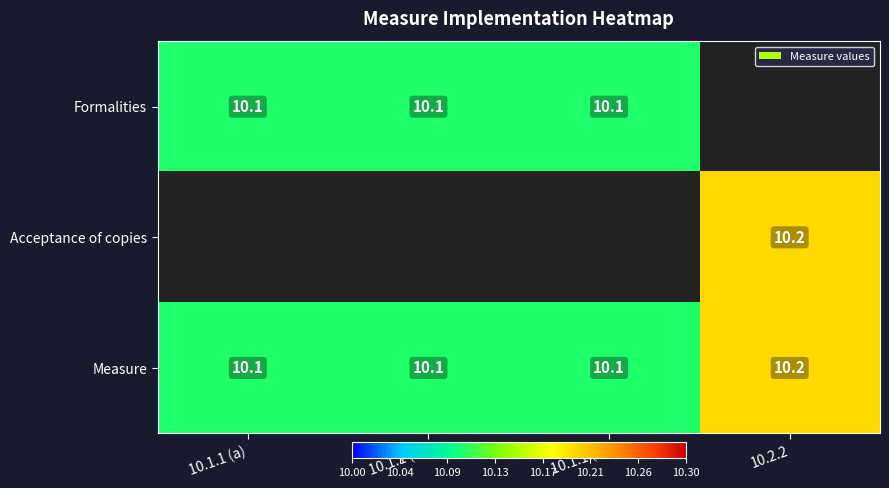

The value of Formalities at 10.1.1 (b) is 16.0. True or false?

False